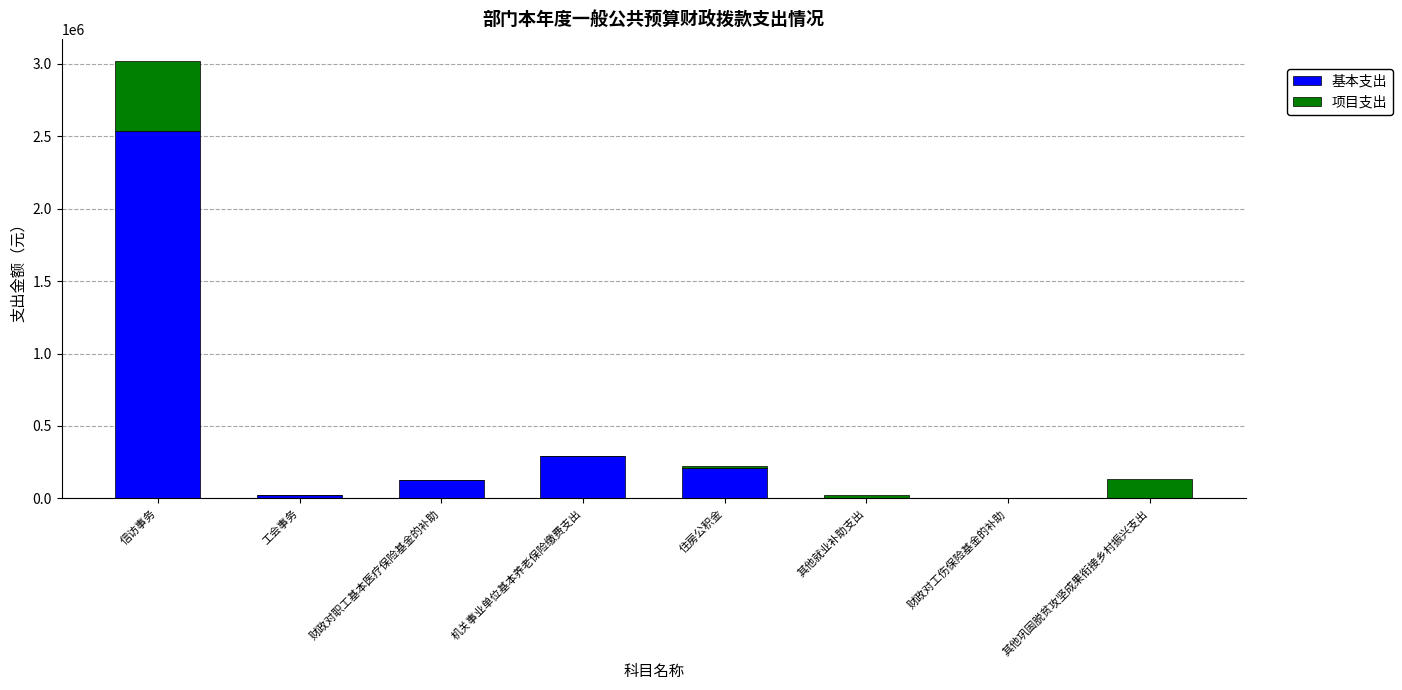

What is the sum of the 基本支出 values at 信访事务 and 财政对职工基本医疗保险基金的补助?

2661089.2